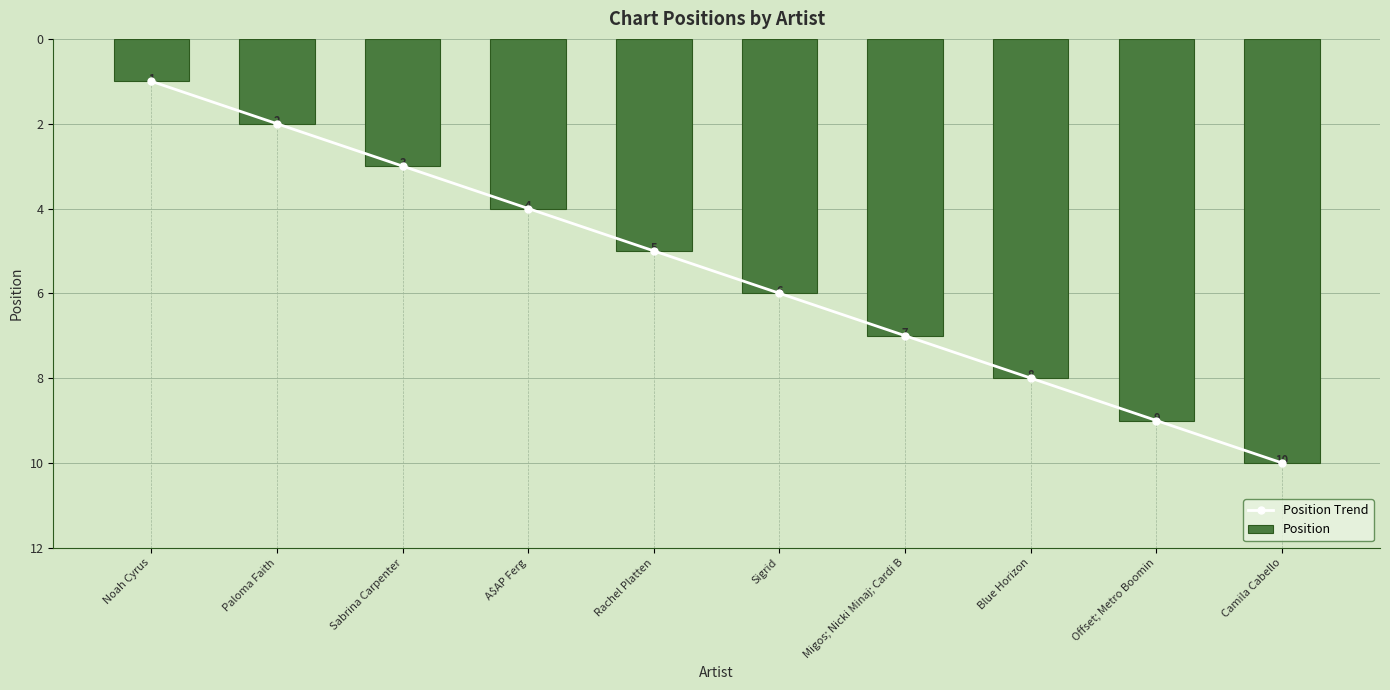

Count the Position Trend values in the range 3 to 8.

6